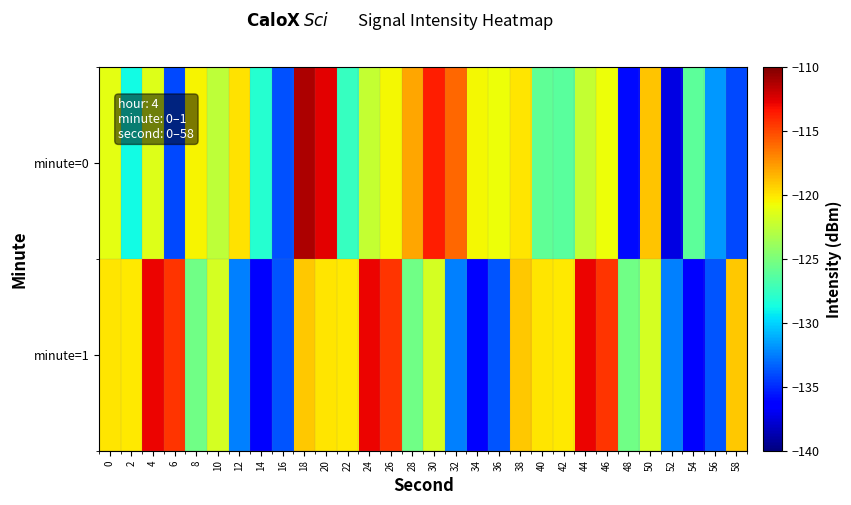

Reading right to left, what are all the values shown in this chart?

minute=0: 58=-134.1	56=-131.7	54=-126.1	52=-137.4	50=-118.9	48=-136.0	46=-120.9	44=-122.3	42=-126.2	40=-125.9	38=-120.0	36=-120.8	34=-120.6	32=-116.0	30=-113.7	28=-118.0	26=-120.5	24=-122.3	22=-127.5	20=-112.6	18=-111.2	16=-133.9	14=-128.1	12=-119.9	10=-122.6	8=-120.5	6=-134.0	4=-121.4	2=-128.8	0=-121.2
minute=1: 58=-119.1	56=-133.7	54=-136.3	52=-132.5	50=-121.8	48=-125.5	46=-114.4	44=-112.9	42=-120.1	40=-120.0	38=-119.1	36=-133.7	34=-136.3	32=-132.5	30=-121.8	28=-125.5	26=-114.4	24=-112.9	22=-120.1	20=-120.0	18=-119.1	16=-133.7	14=-136.3	12=-132.5	10=-121.8	8=-125.5	6=-114.4	4=-112.9	2=-120.1	0=-120.0